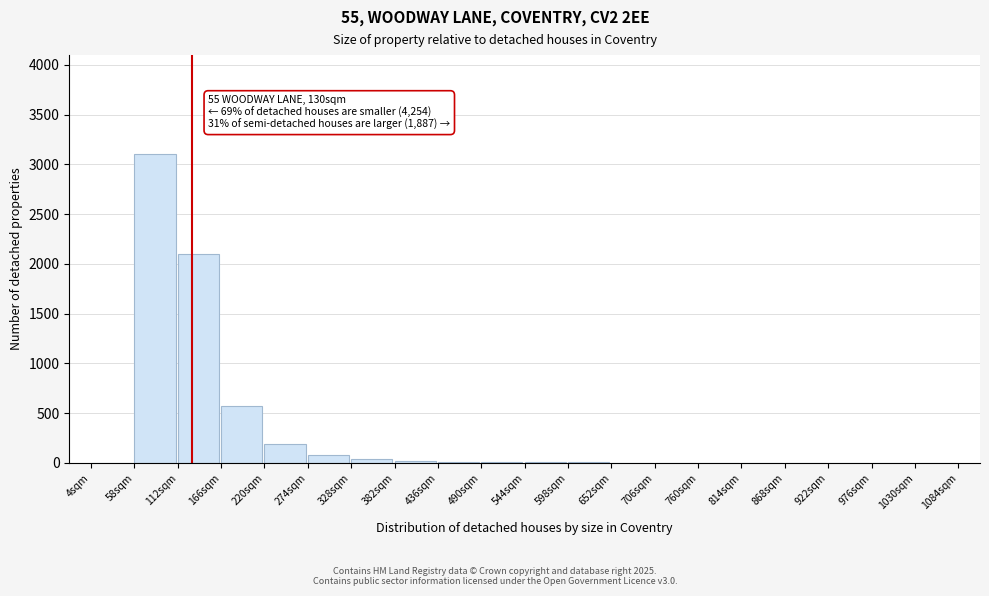

What is the greatest value displayed?

3100